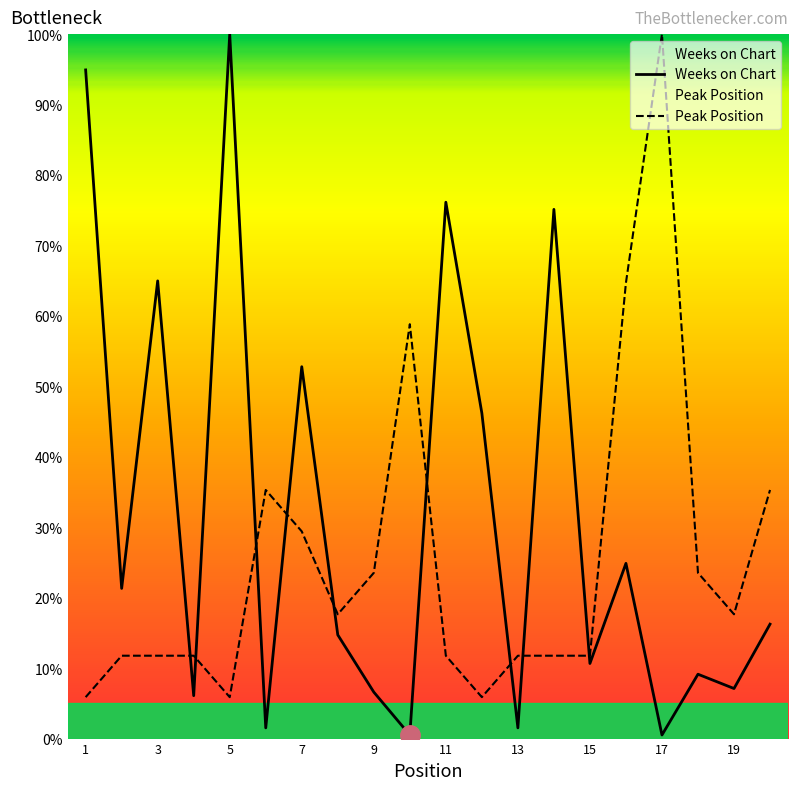

What is the value of the Weeks on Chart point at the 6th from the left?

1.5